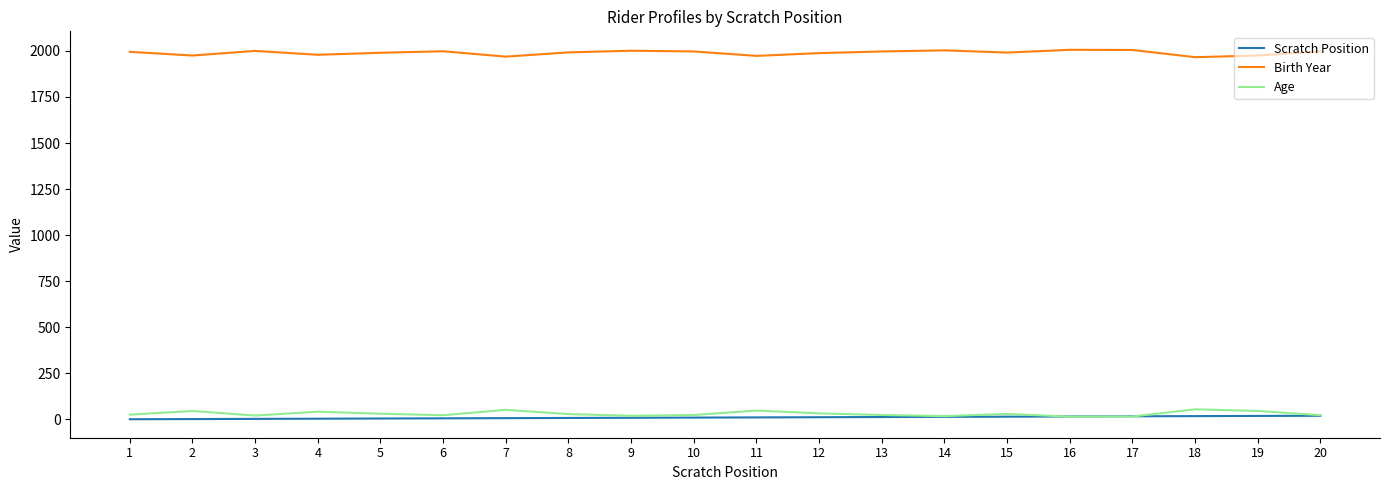

What is the lowest value of the Birth Year series?

1966